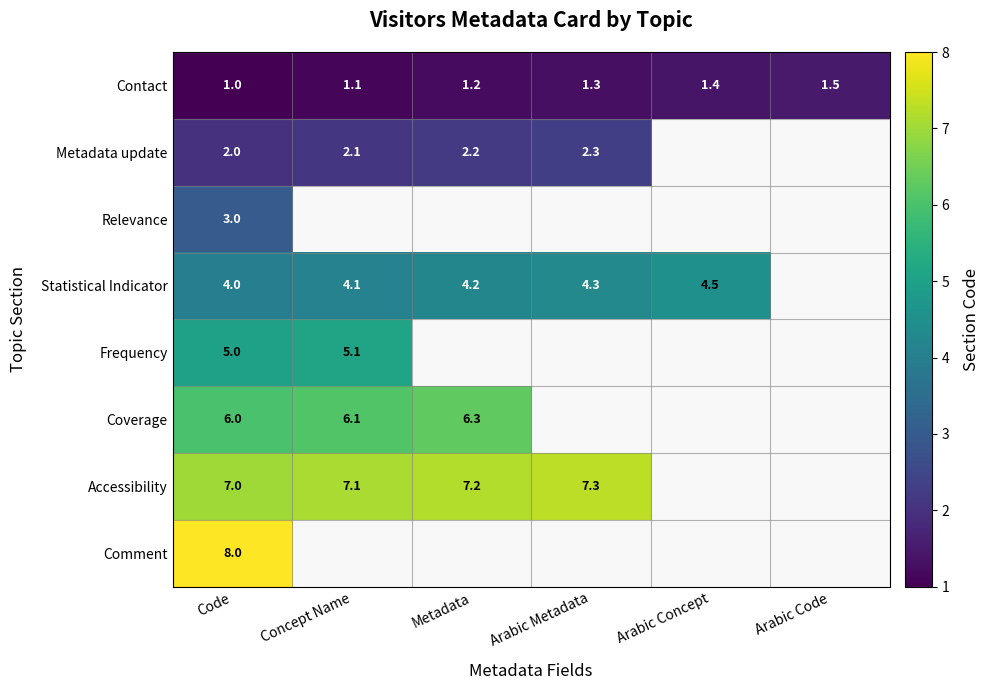

Between Metadata and Concept Name, which is larger?

Metadata